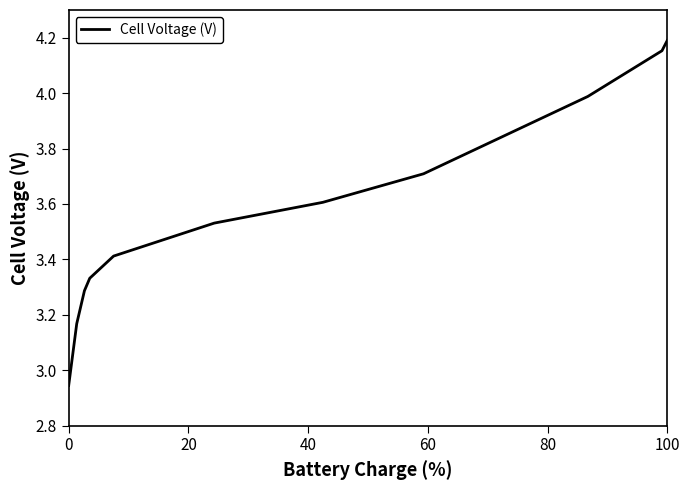

Does the chart have visible grid lines?

No